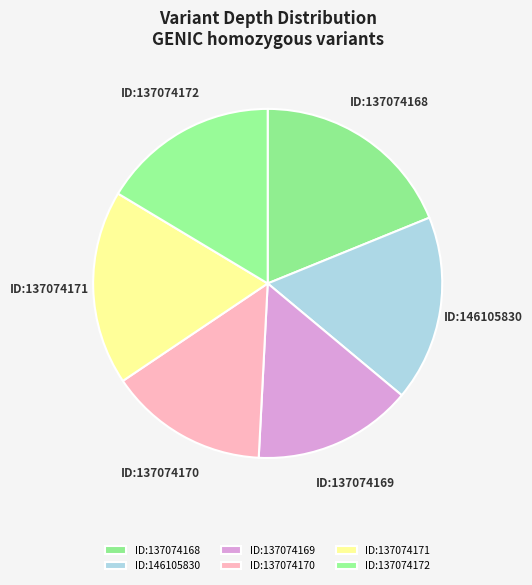

How many segments does this pie chart have?

6